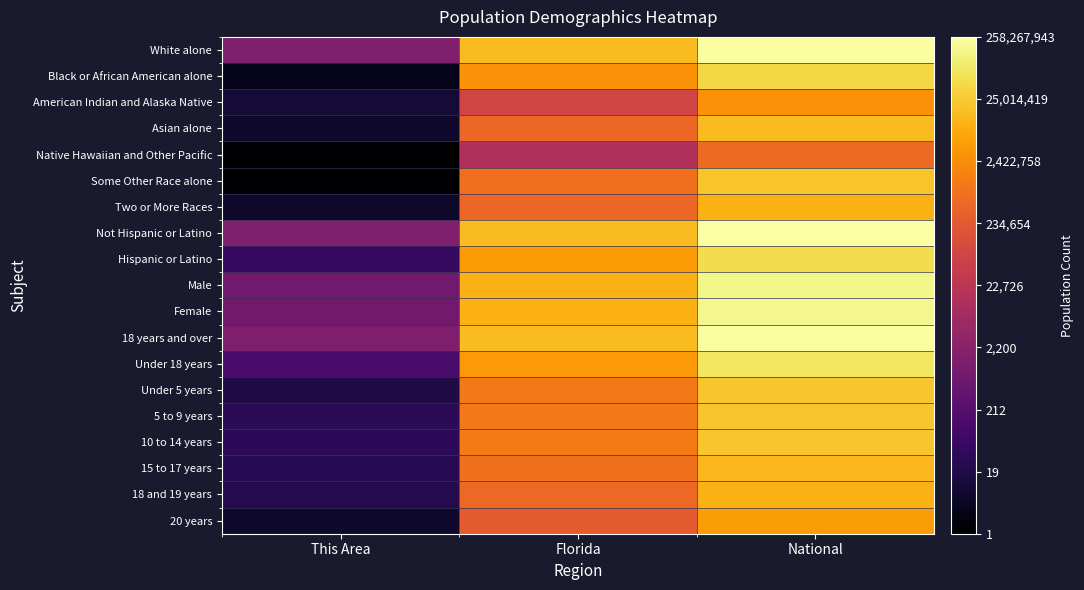

Reading left to right, extract all data points from this chart.

White alone: This Area=7.3	Florida=16.5	National=19.2
Black or African American alone: This Area=1.6	Florida=14.9	National=17.5
American Indian and Alaska Native: This Area=2.5	Florida=11.2	National=14.9
Asian alone: This Area=2.2	Florida=13.0	National=16.5
Native Hawaiian and Other Pacific: This Area=0.7	Florida=9.4	National=13.2
Some Other Race alone: This Area=0.7	Florida=13.4	National=16.8
Two or More Races: This Area=2.1	Florida=13.1	National=16.0
Not Hispanic or Latino: This Area=7.3	Florida=16.5	National=19.4
Hispanic or Latino: This Area=3.9	Florida=15.3	National=17.7
Male: This Area=6.6	Florida=16.0	National=18.8
Female: This Area=6.7	Florida=16.1	National=18.9
18 years and over: This Area=7.2	Florida=16.5	National=19.3
Under 18 years: This Area=4.8	Florida=15.2	National=18.1
Under 5 years: This Area=3.0	Florida=13.9	National=16.8
5 to 9 years: This Area=3.5	Florida=13.9	National=16.8
10 to 14 years: This Area=3.6	Florida=13.9	National=16.8
15 to 17 years: This Area=3.4	Florida=13.5	National=16.4
18 and 19 years: This Area=3.2	Florida=13.1	National=16.0
20 years: This Area=2.2	Florida=12.5	National=15.3